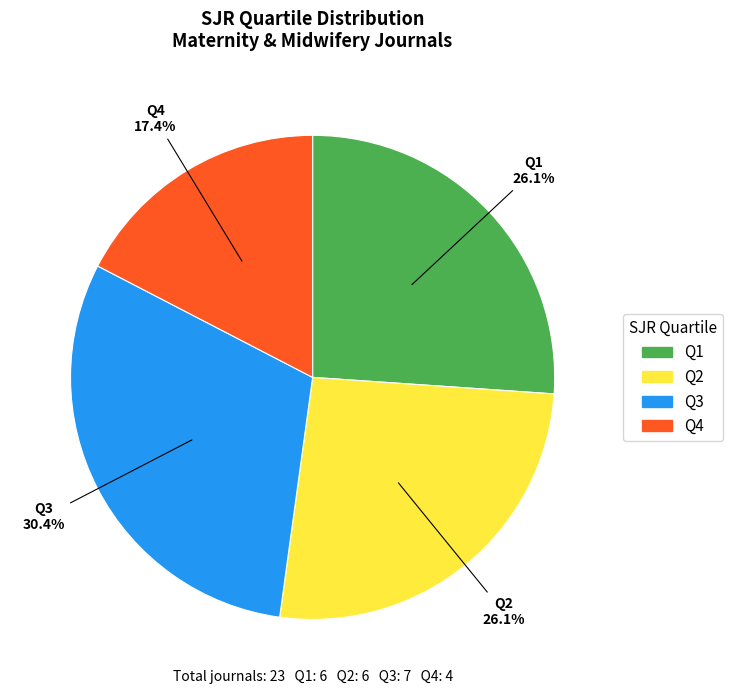

Is it true that Q2 is 36% of the pie?

False